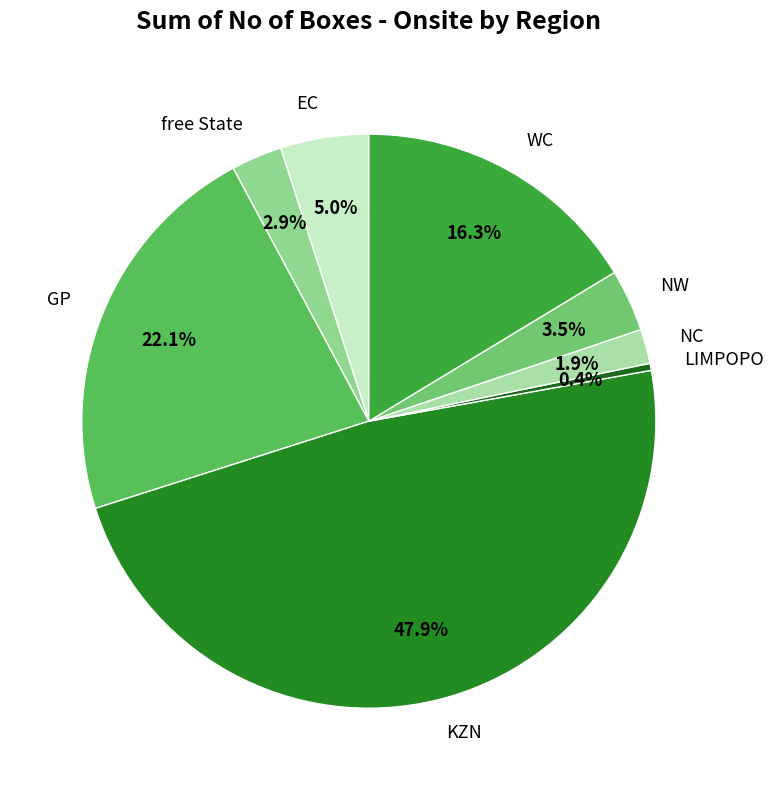

To the nearest percent, what portion does EC represent?

5%